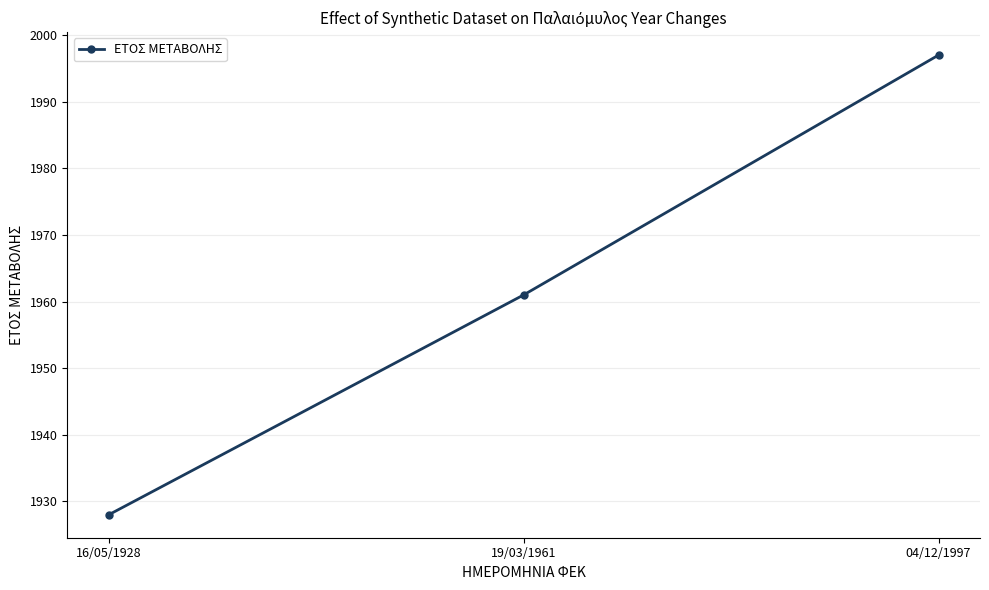

What is the change in value from 16/05/1928 to 04/12/1997?

+69